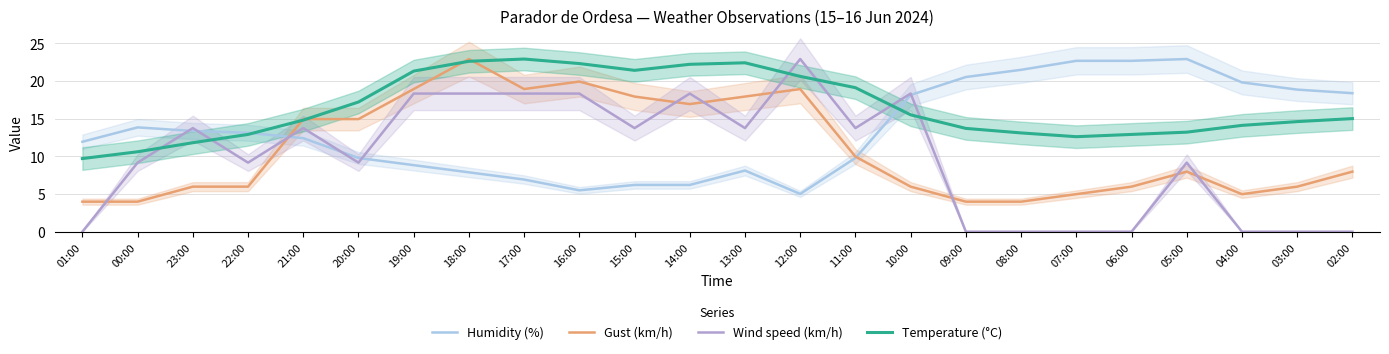

Is this an area chart (filled region under the line)?

No